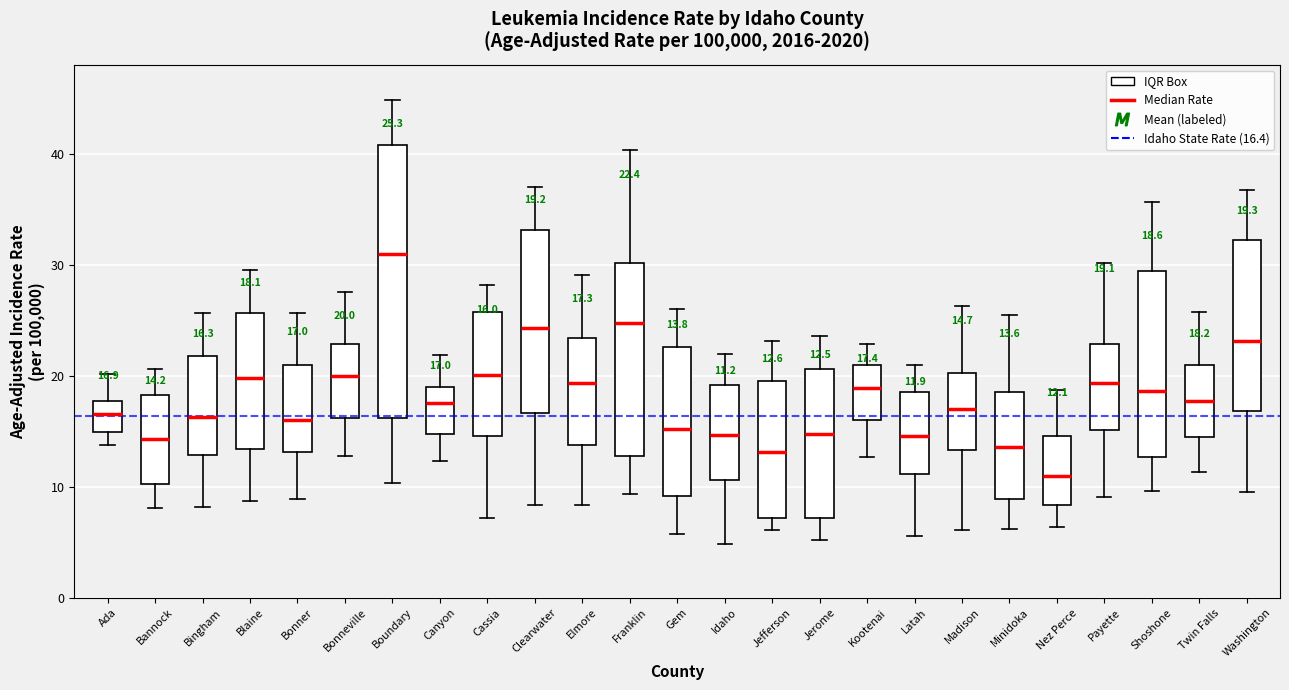

Which box's median line is the highest?

Boundary